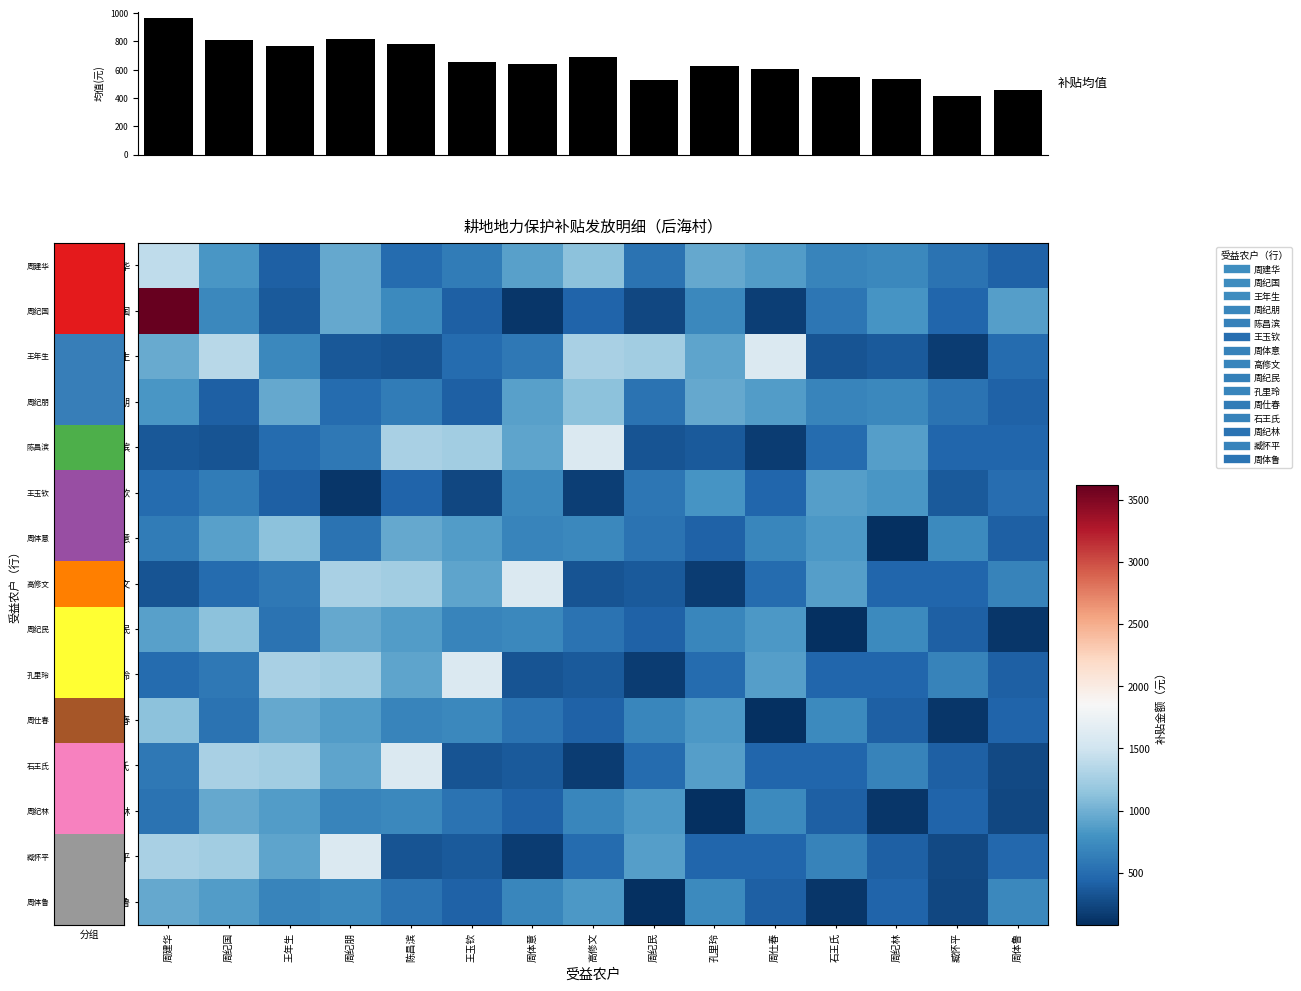

Which series has the largest total across all categories?

周建华